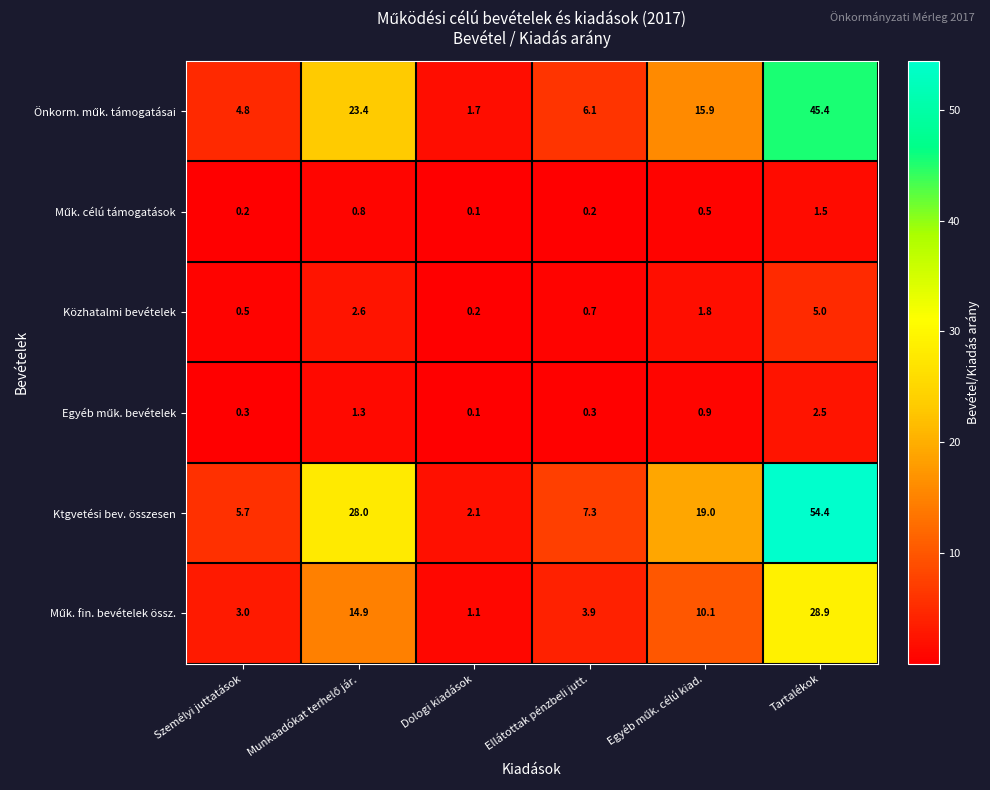

Which series has the largest total across all categories?

Ktgvetési bev. összesen